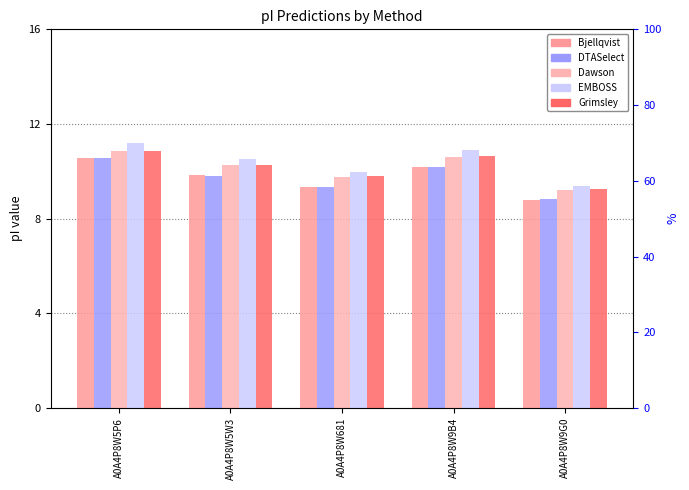

How many bars are there in total?

25